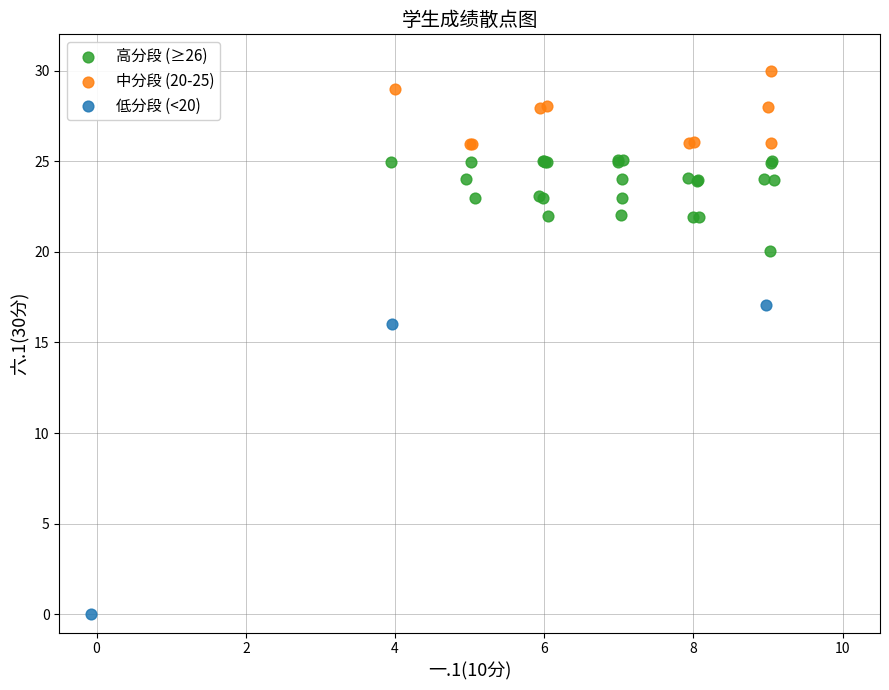

Which series reaches the minimum Y coordinate?

低分段 (<20)